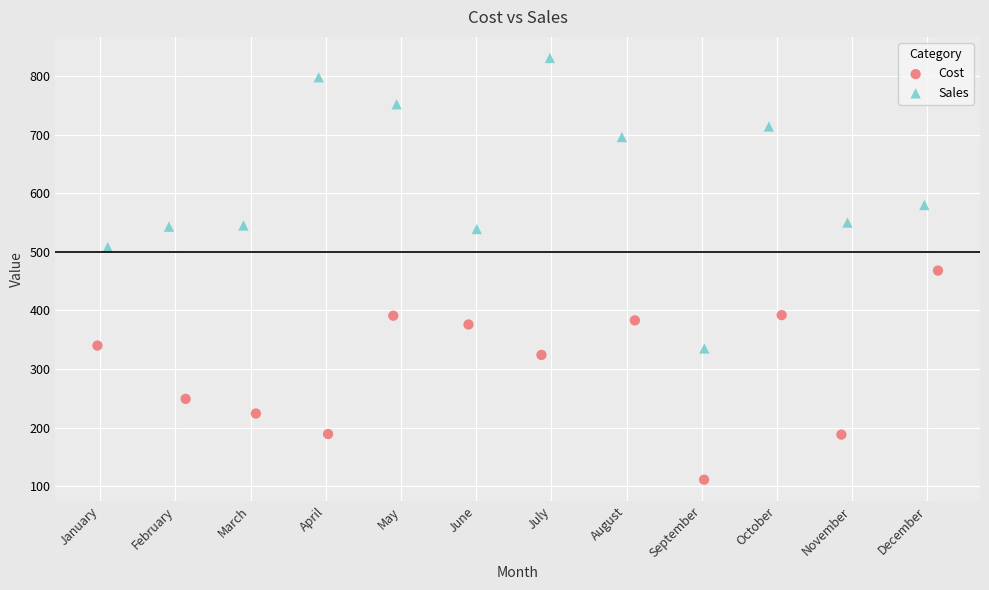

Which series has the widest spread of Y values?

Sales